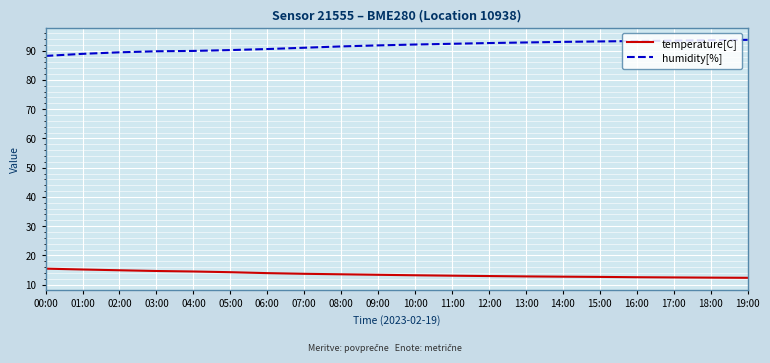

What is the total value across all series at 11:00?

105.4